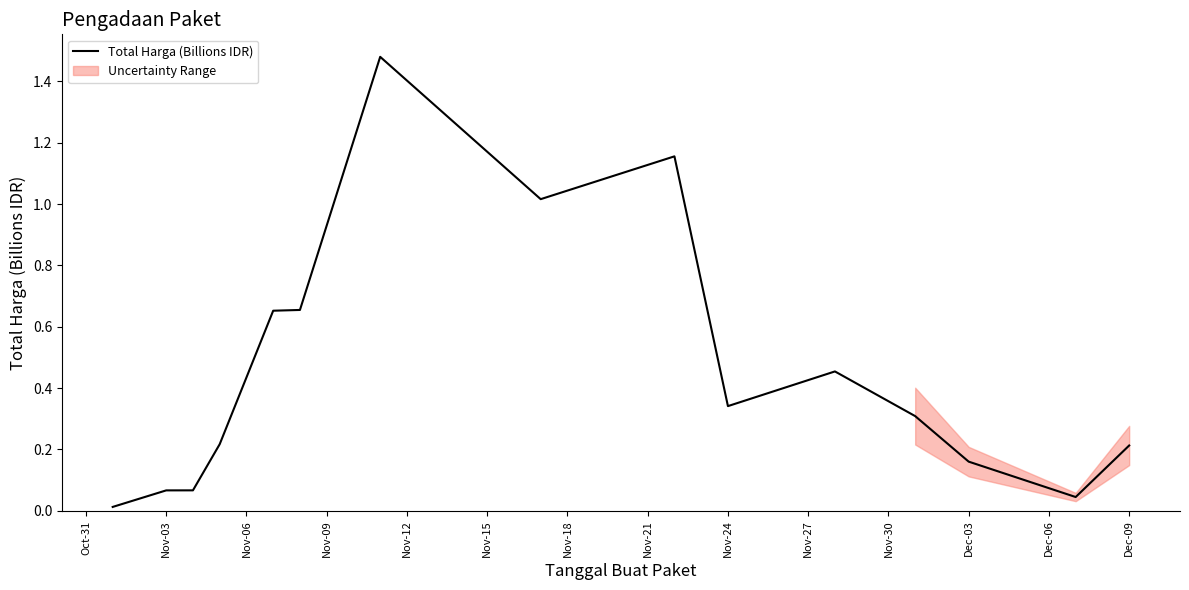

What is the value of the 13th point from the left?

0.2